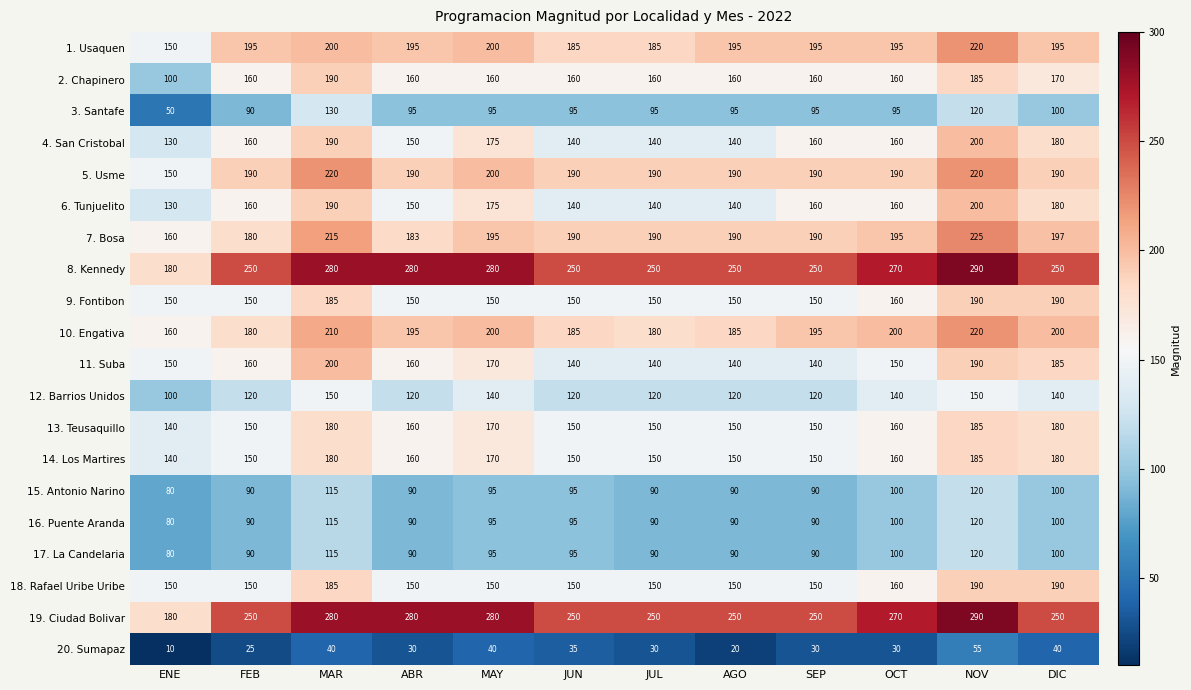

What is the difference between the 19. Ciudad Bolivar values at ENE and MAY?

100